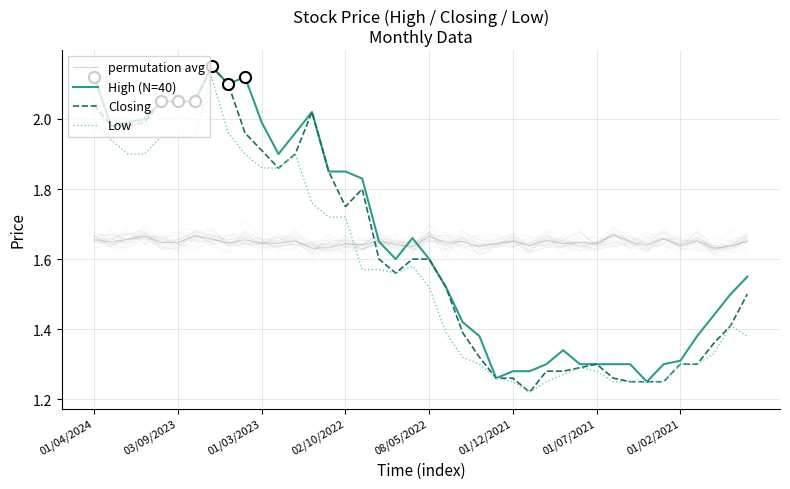

Which category has the lowest value across all series?

26